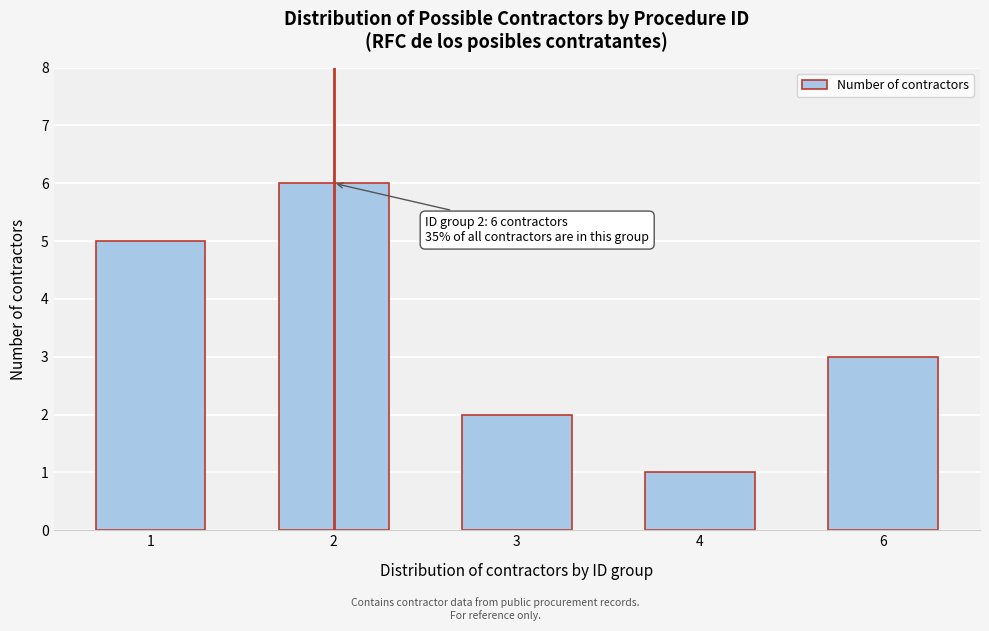

Reading left to right, extract all data points from this chart.

5	6	2	1	3